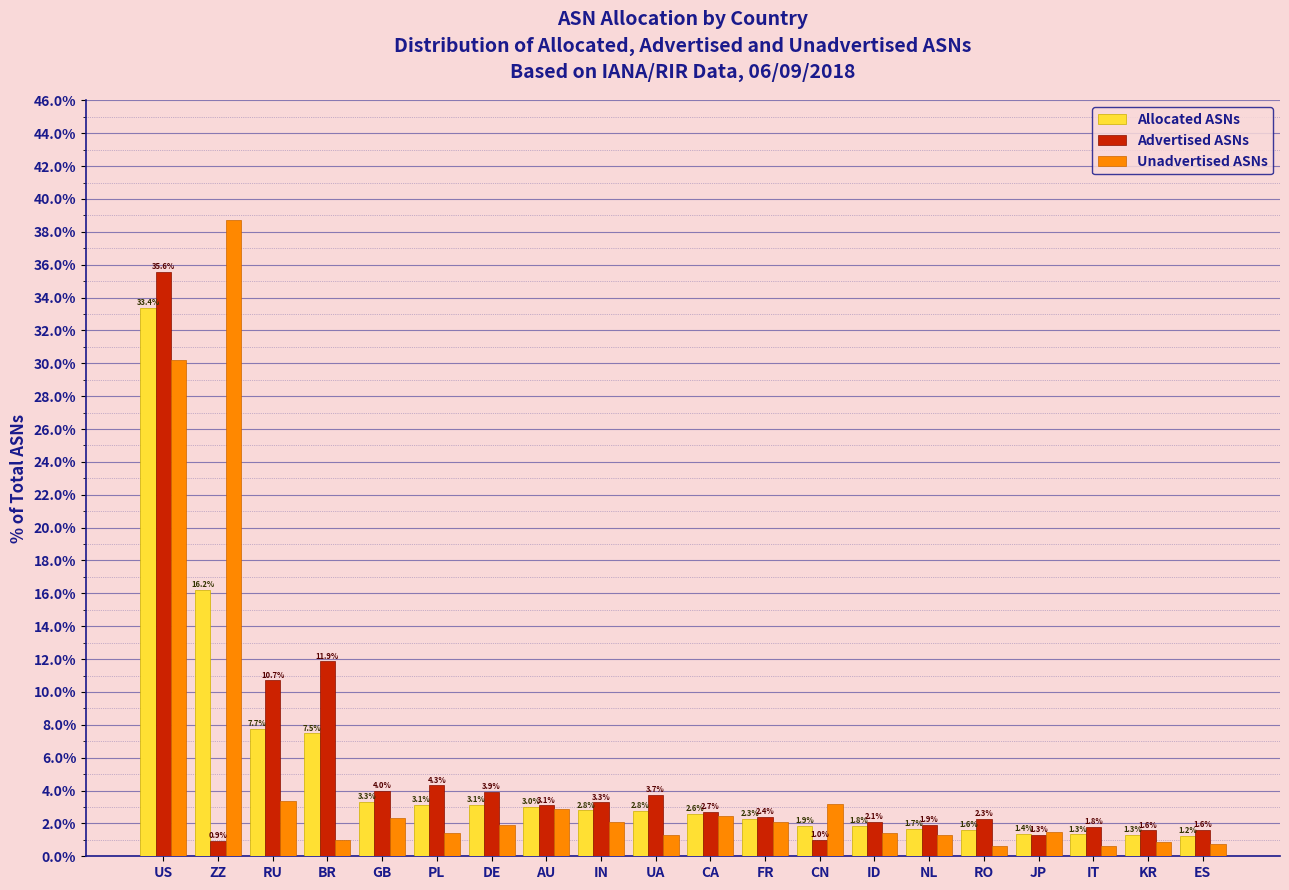

What is the difference between the Allocated ASNs values at NL and IN?

1.1